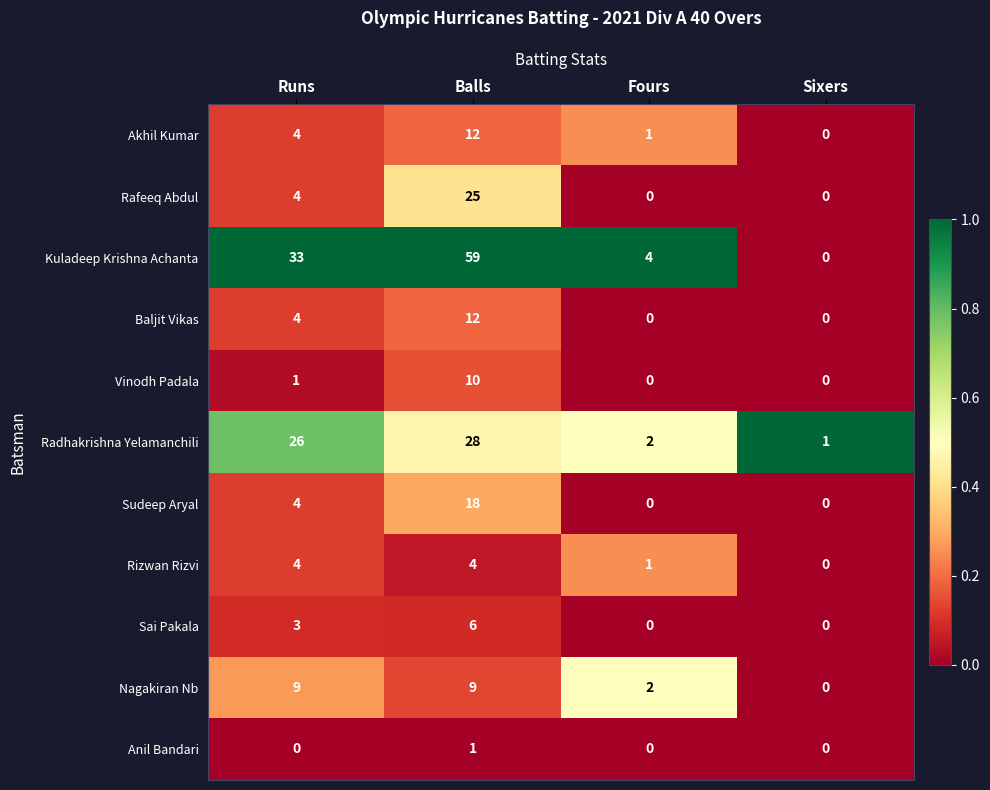

At which category does the chart reach its peak across all series?

Balls